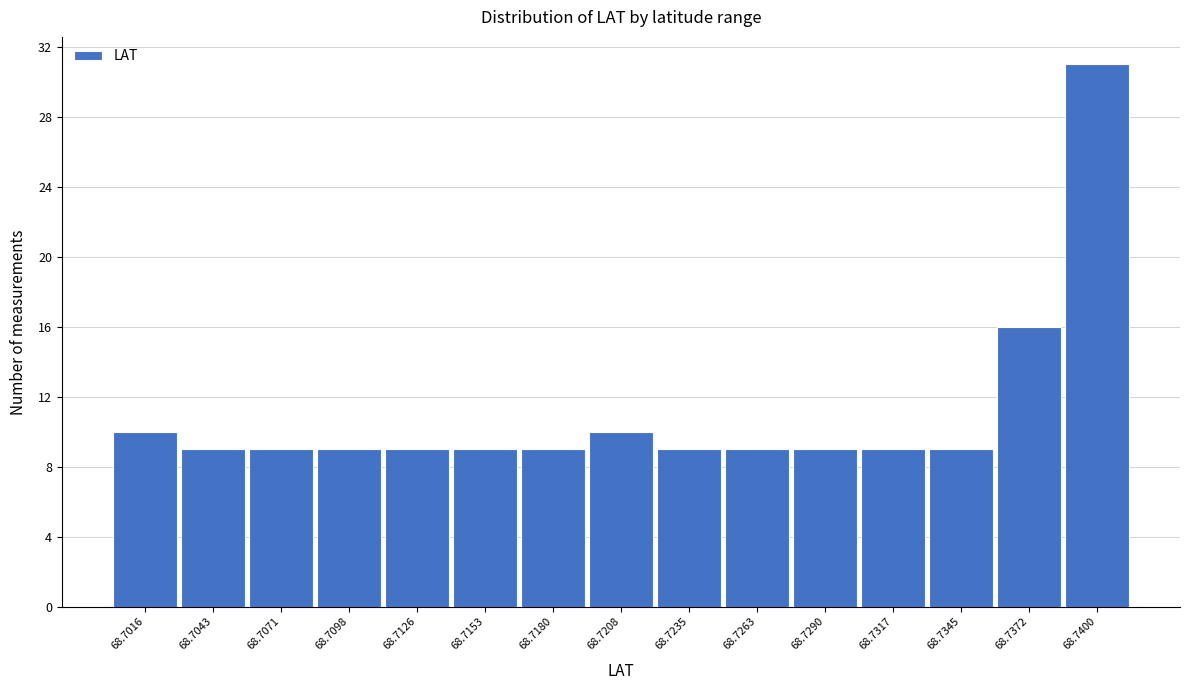

Reading right to left, list all the values displayed in this chart.

68.7400=31	68.7372=16	68.7345=9	68.7317=9	68.7290=9	68.7263=9	68.7235=9	68.7208=10	68.7180=9	68.7153=9	68.7126=9	68.7098=9	68.7071=9	68.7043=9	68.7016=10